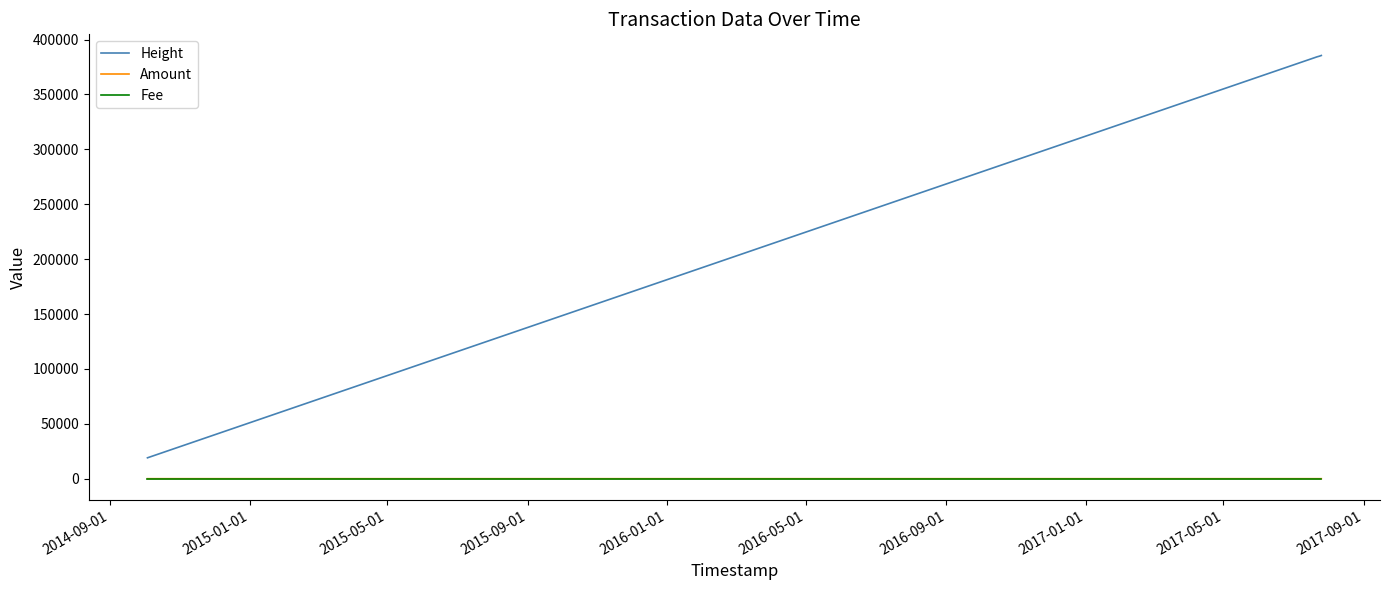

How many lines are shown in the chart?

3